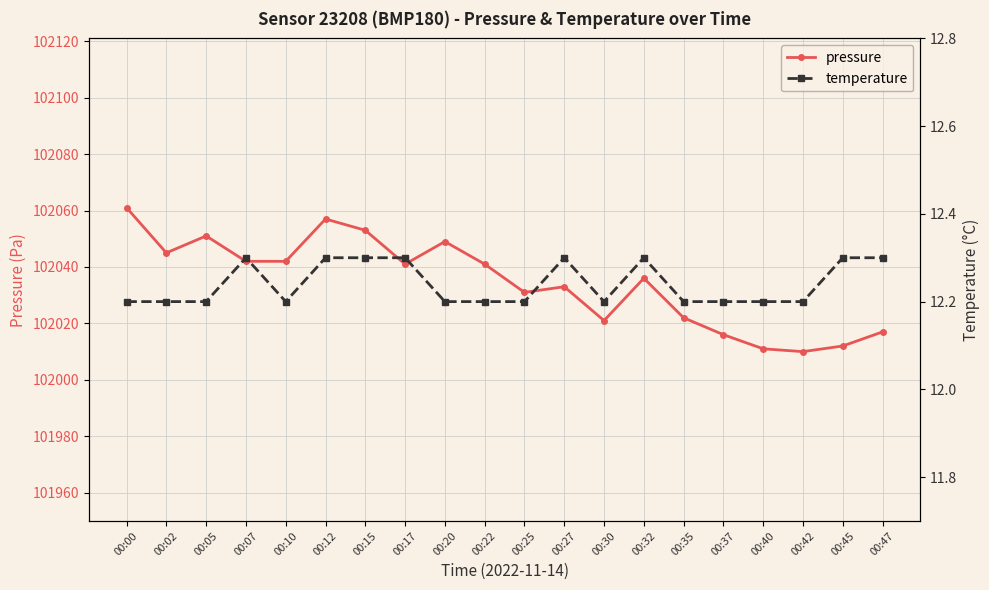

The value of pressure at 00:25 is 102031.0. True or false?

True